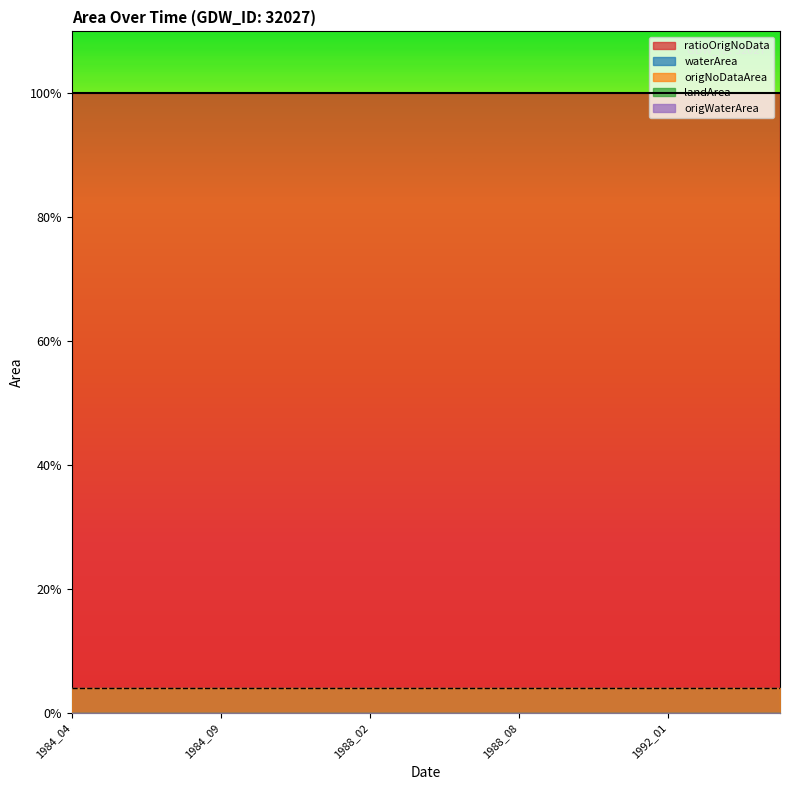

Which category has the highest value in the landArea series?

1984_04